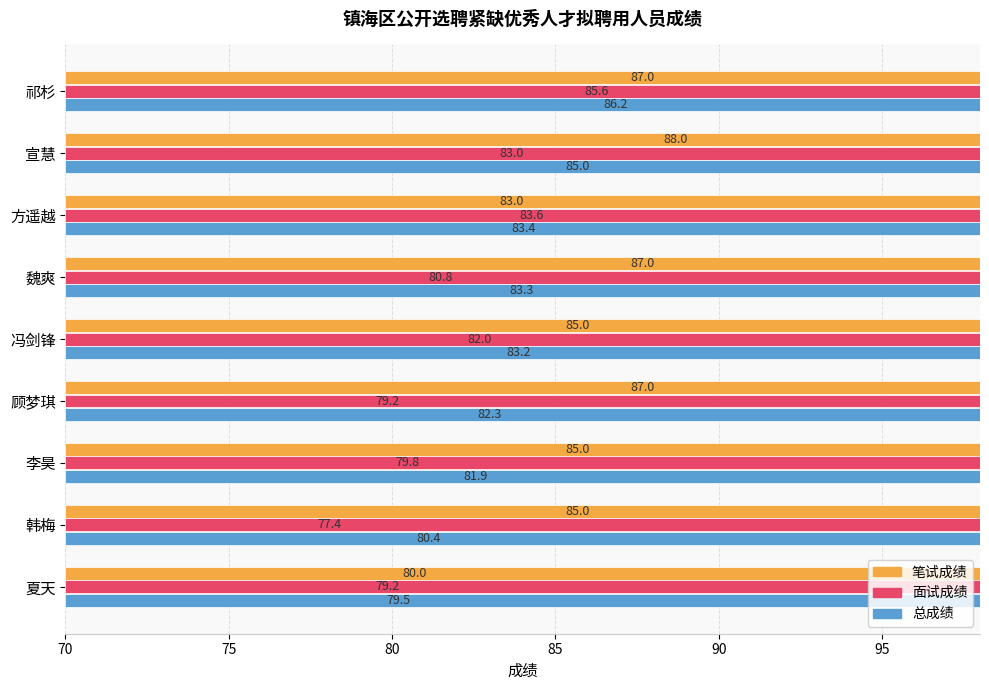

Rank the series by their maximum value, from lowest to highest.

面试成绩, 总成绩, 笔试成绩